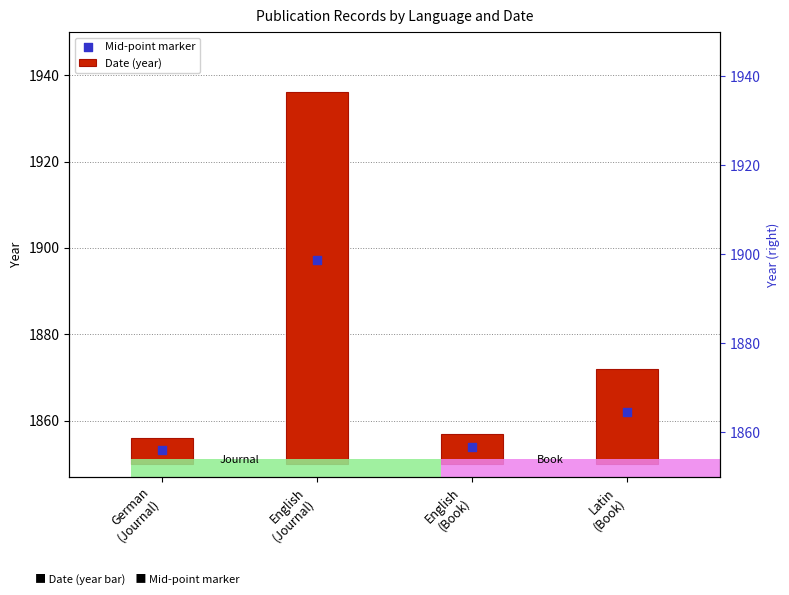

What are all the series names shown in the legend?

Date (year), Mid-point marker